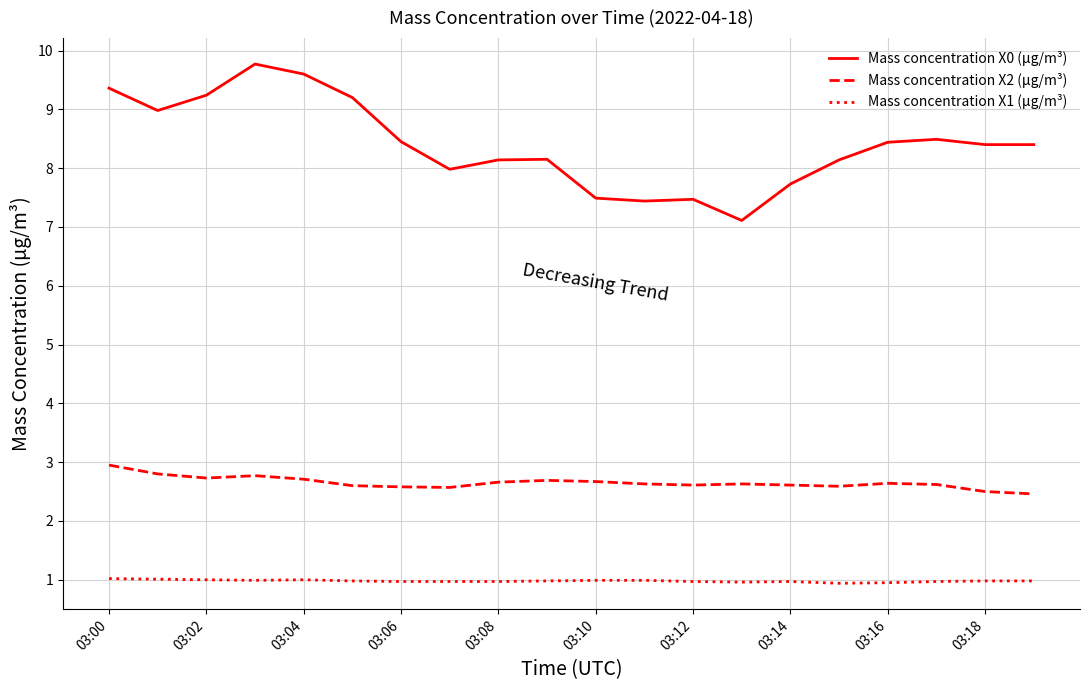

True or false: Mass concentration X1 (μg/m³) and Mass concentration X2 (μg/m³) intersect in this chart.

False